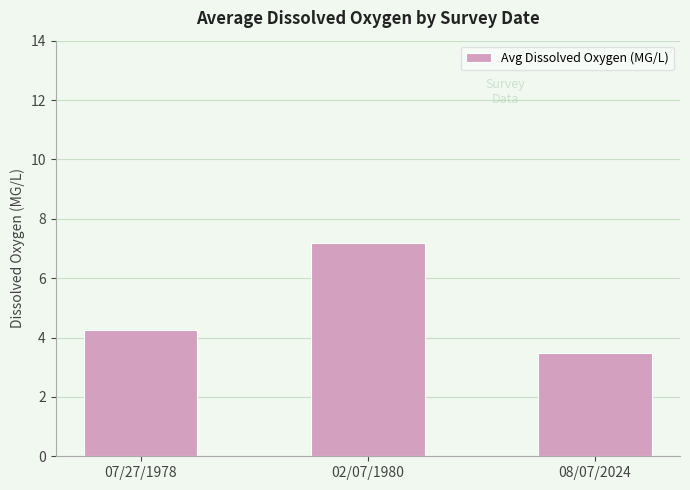

What is the value of the 2nd bar from the left?

7.2